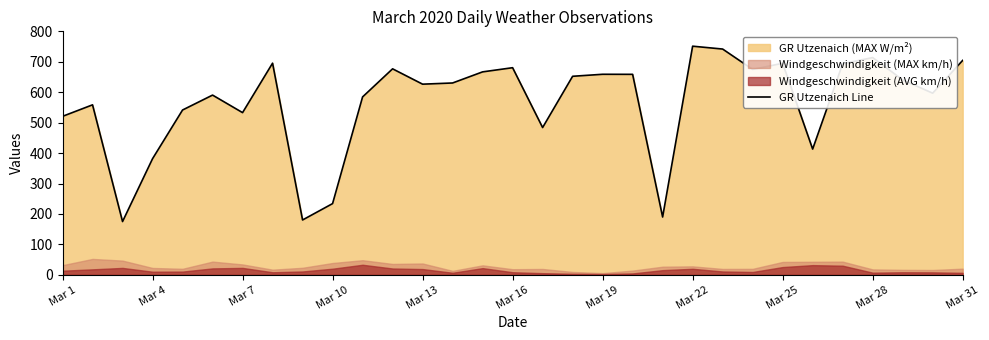

Reading left to right, list all the values displayed in this chart.

520.7	558.5	175.0	381.5	541.5	590.5	532.9	695.4	180.2	234.0	584.5	676.8	626.4	630.3	666.8	680.5	483.9	652.3	658.9	658.7	189.9	751.2	741.8	674.9	695.0	413.1	693.4	713.8	640.4	596.8	704.5